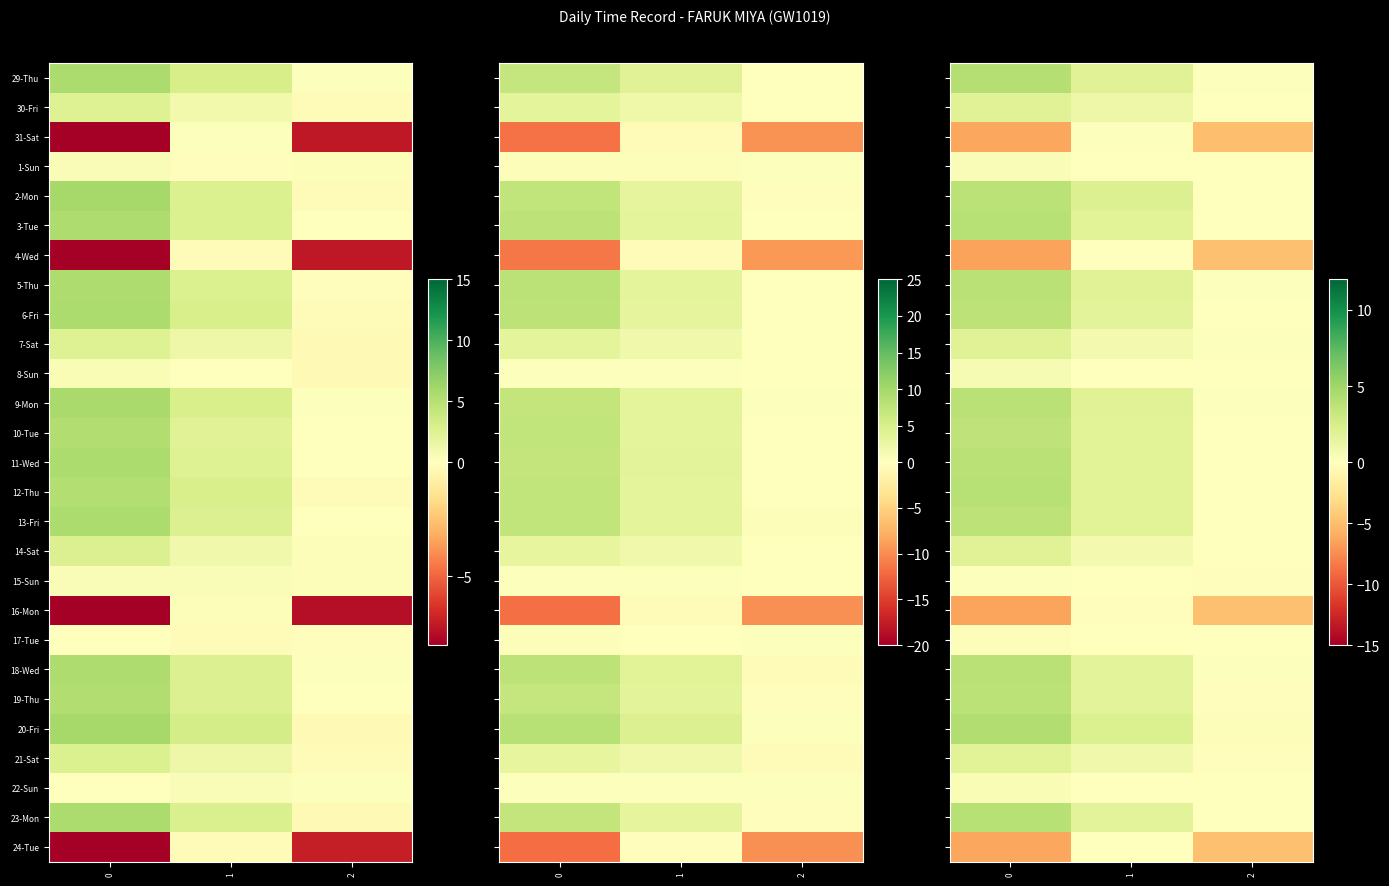

Which series has the largest total across all categories?

20-Fri